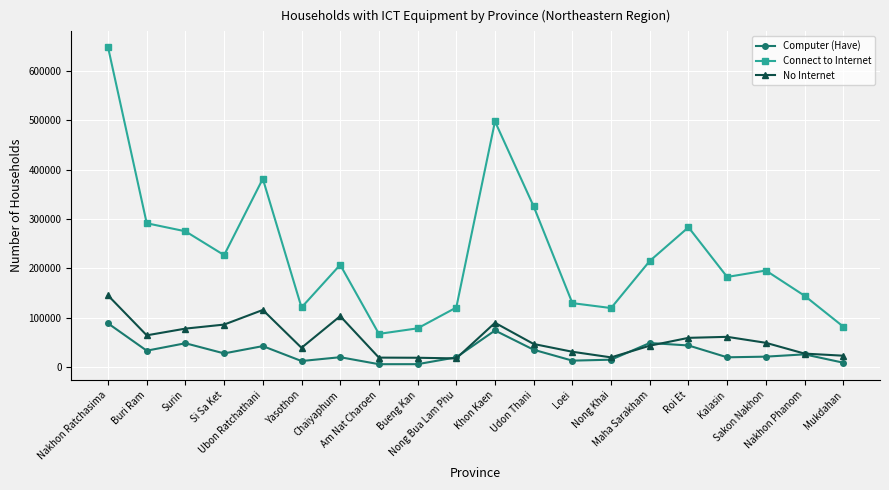

Where is the first local minimum for Connect to Internet?

Si Sa Ket